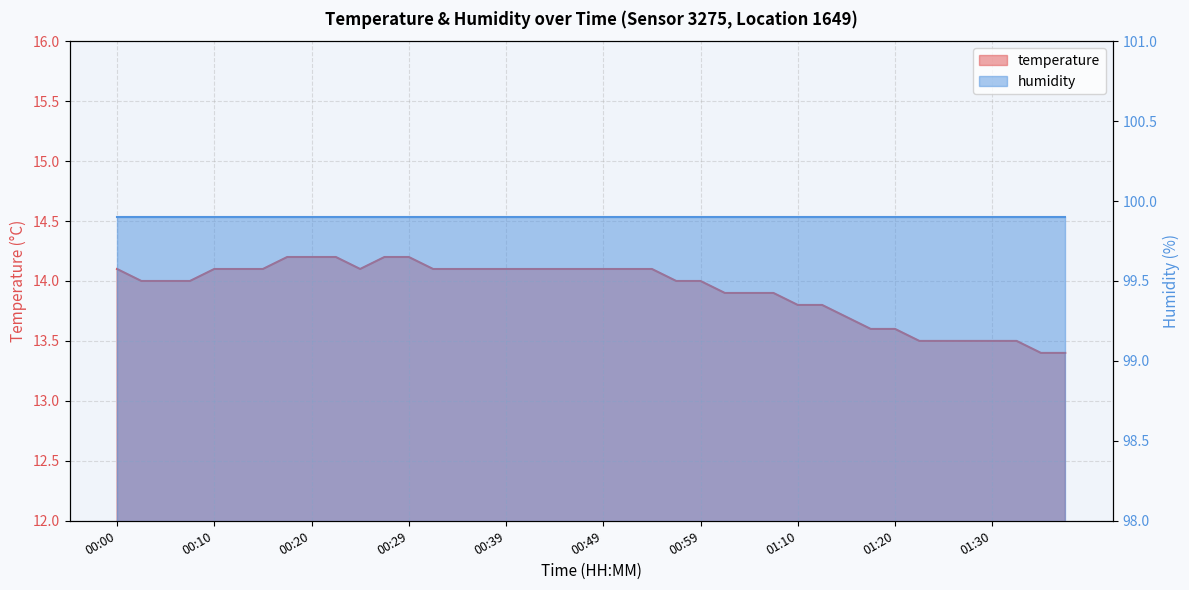

What is the sum of all values?

557.0